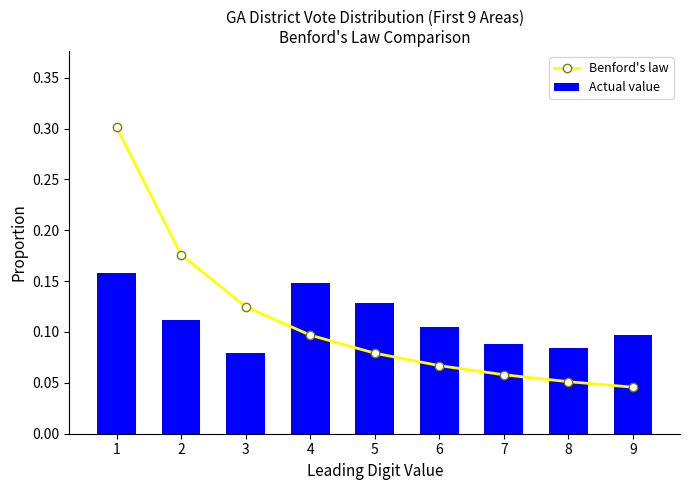

Is the value of Actual value at 4 greater than the value of Benford's law at 9?

Yes